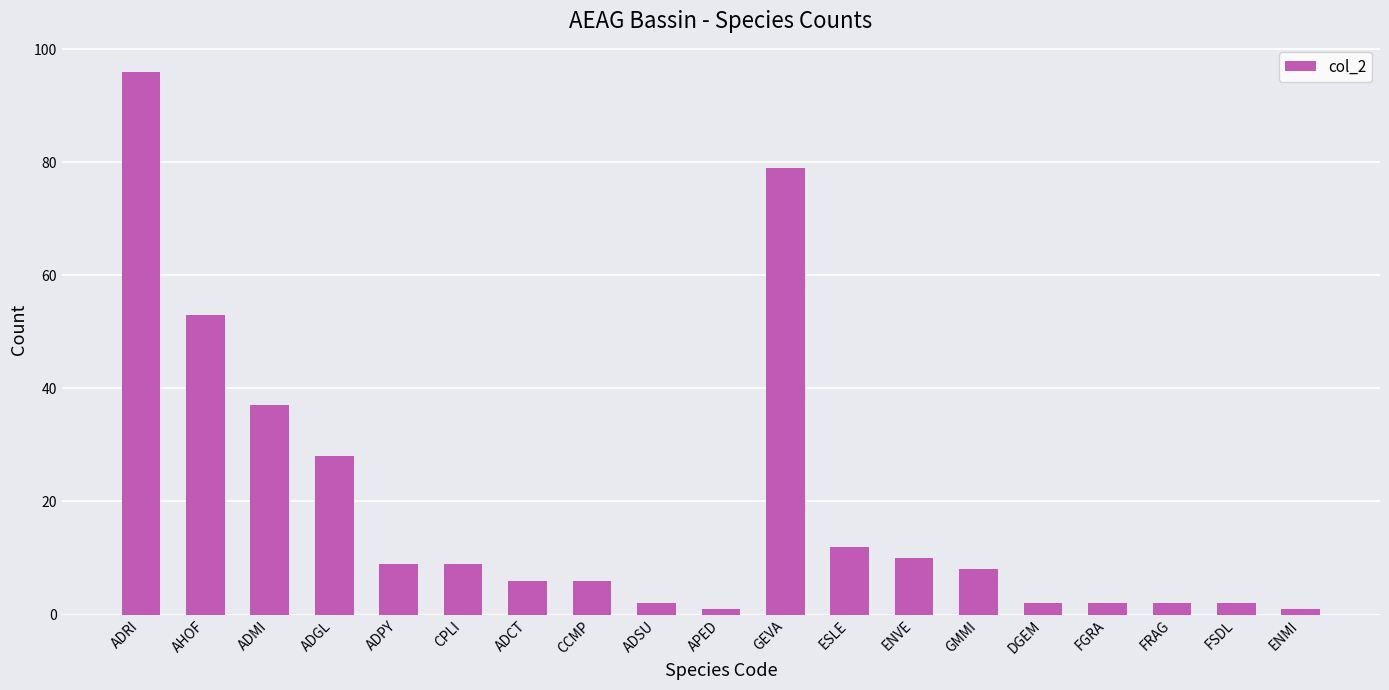

What is the change in value from ADRI to ESLE?

-84